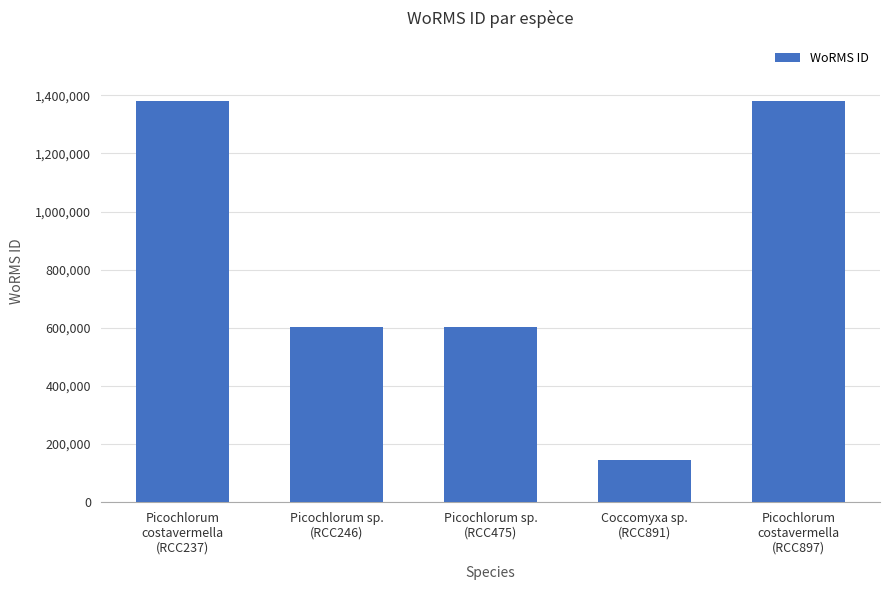

What is the greatest value displayed?

1380402